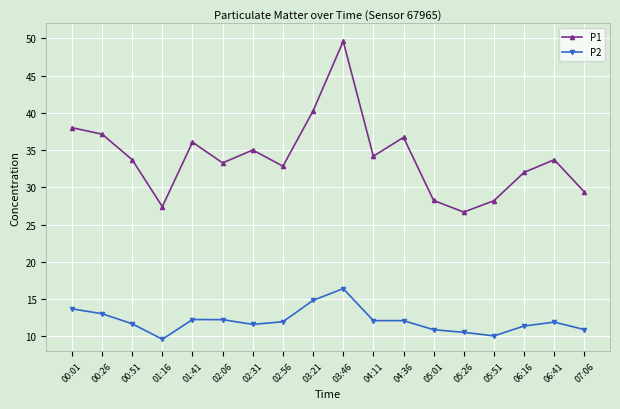

What is the difference between the P1 values at 04:11 and 06:16?

2.2